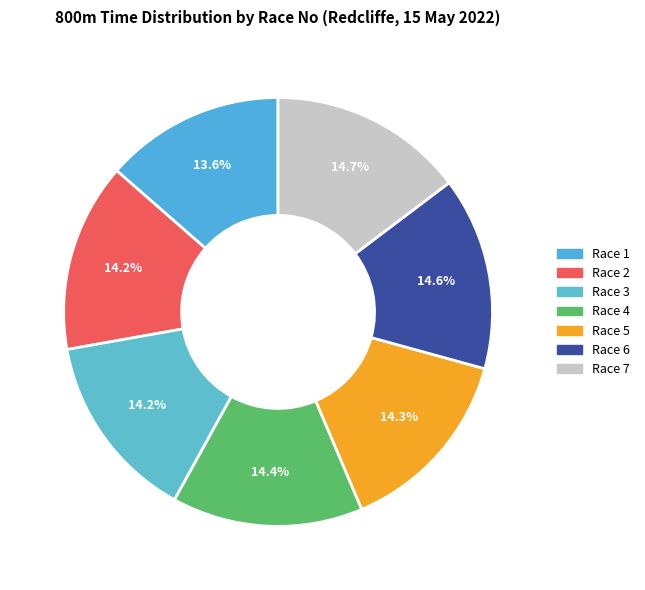

Rank the categories by value from lowest to highest.

Race 1, Race 3, Race 2, Race 5, Race 4, Race 6, Race 7